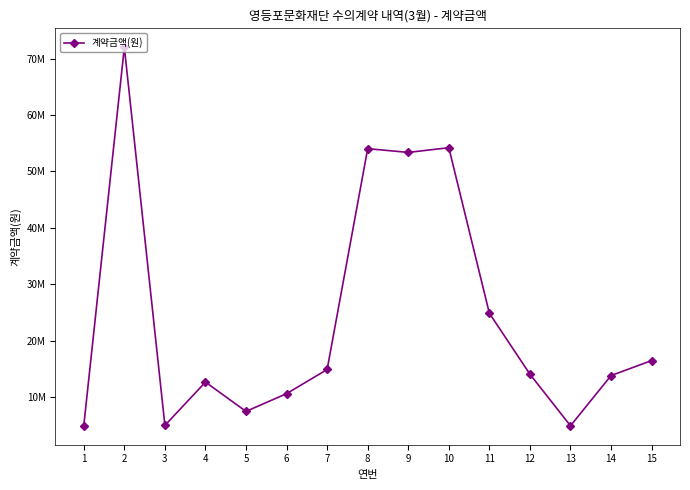

Which category has the highest value across all series?

2